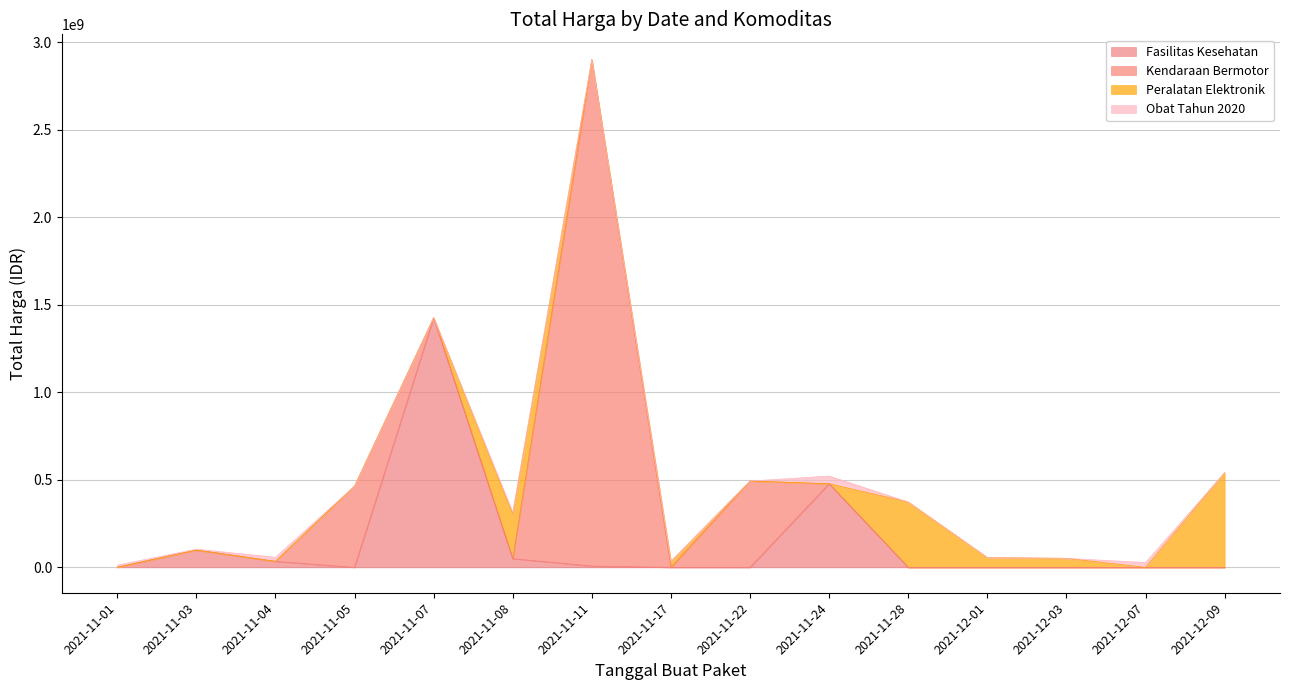

Which series ends up on top after the final intersection of Kendaraan Bermotor and Fasilitas Kesehatan?

Fasilitas Kesehatan